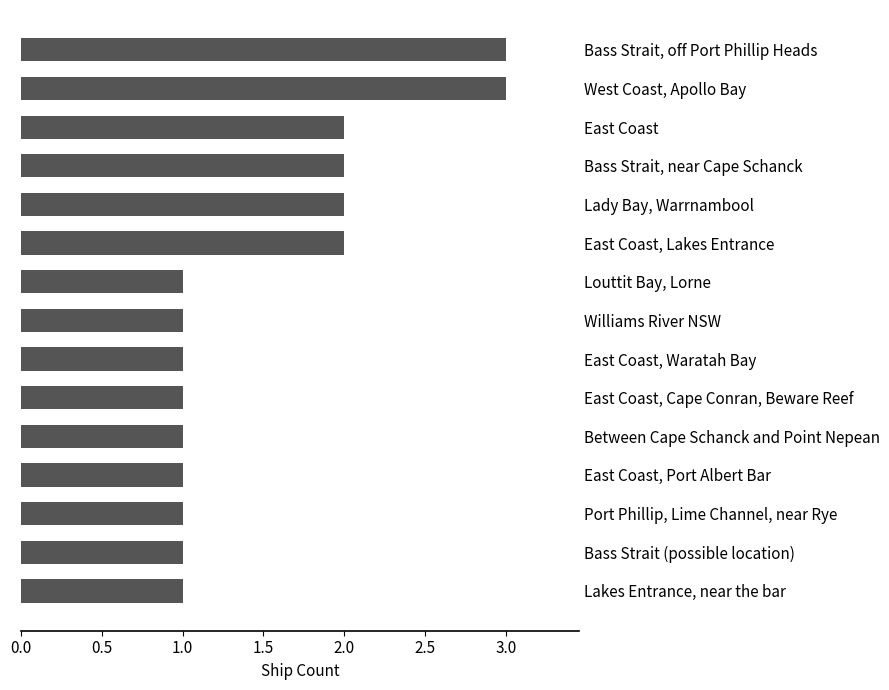

The value at East Coast, Lakes Entrance is 2. True or false?

True